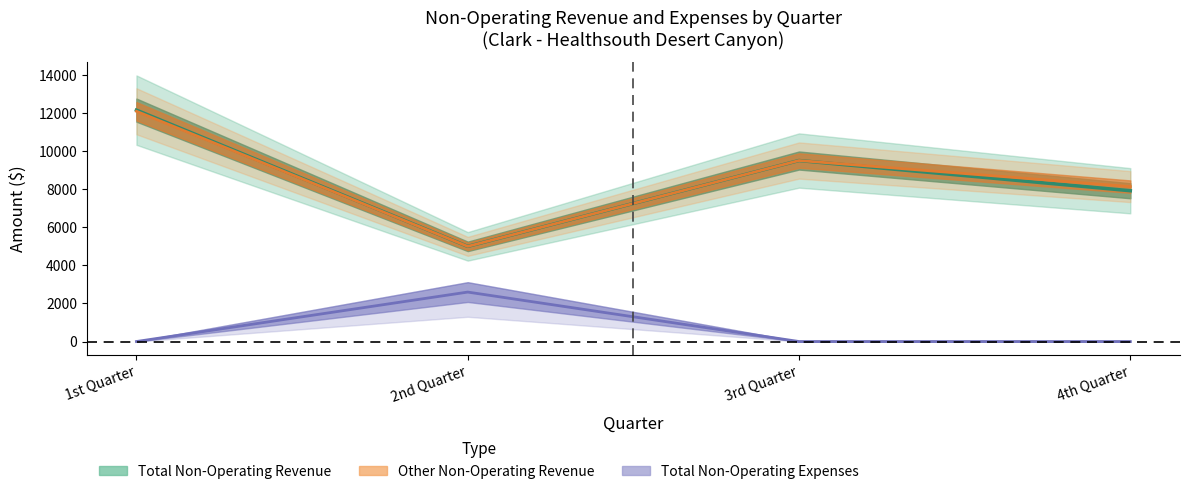

Reading left to right, what are all the values shown in this chart?

Total Non-Operating Revenue: 12154	4998	9507	7920
Total Non-Operating Expenses: 0	2597	0	0
Other Non-Operating Revenue: 12094	4998	9507	8137